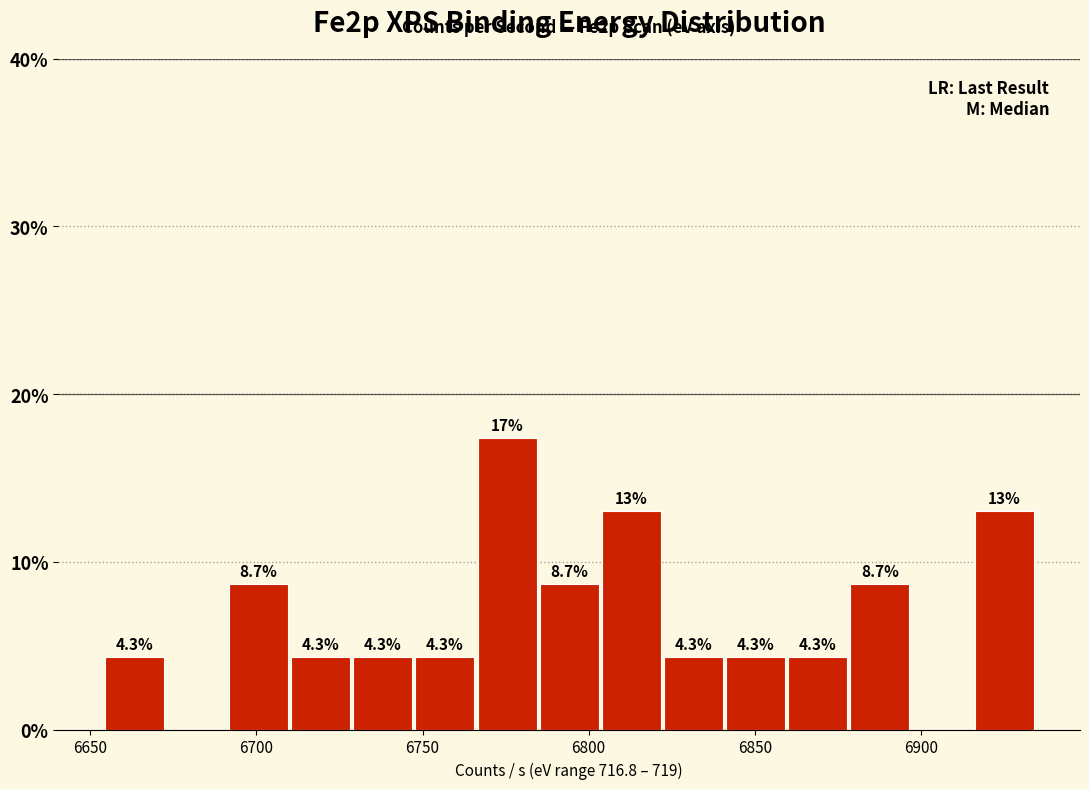

Around what value on the x-axis is the tallest bar? Give the approximate position of its centre, as read against the axis.

6775